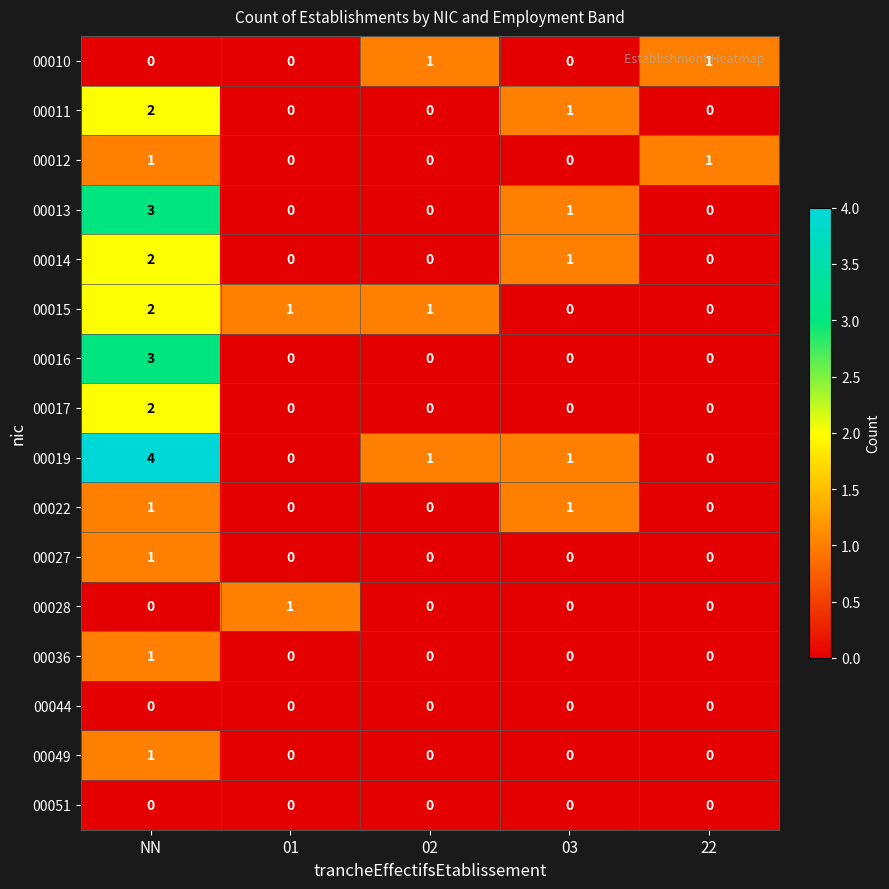

What is the spread (max minus min) of values at NN?

4